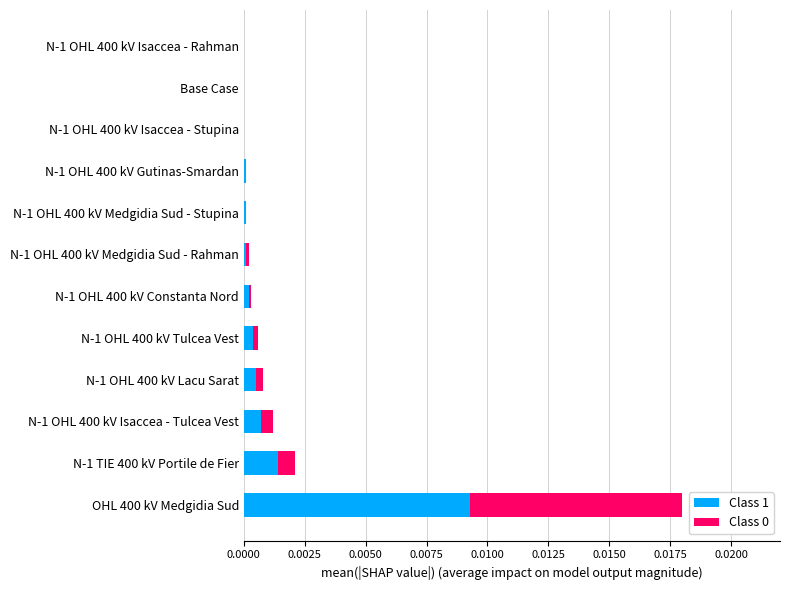

At which category is the sum across all series the highest?

OHL 400 kV Medgidia Sud